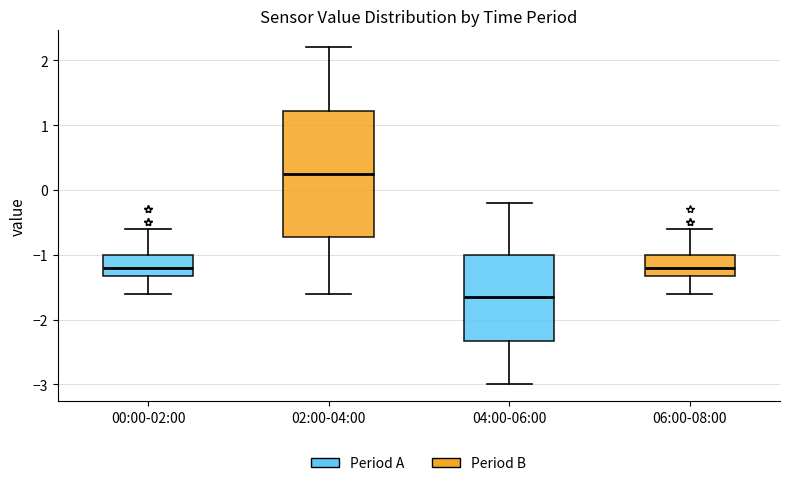

Which box has the lowest median line?

04:00-06:00